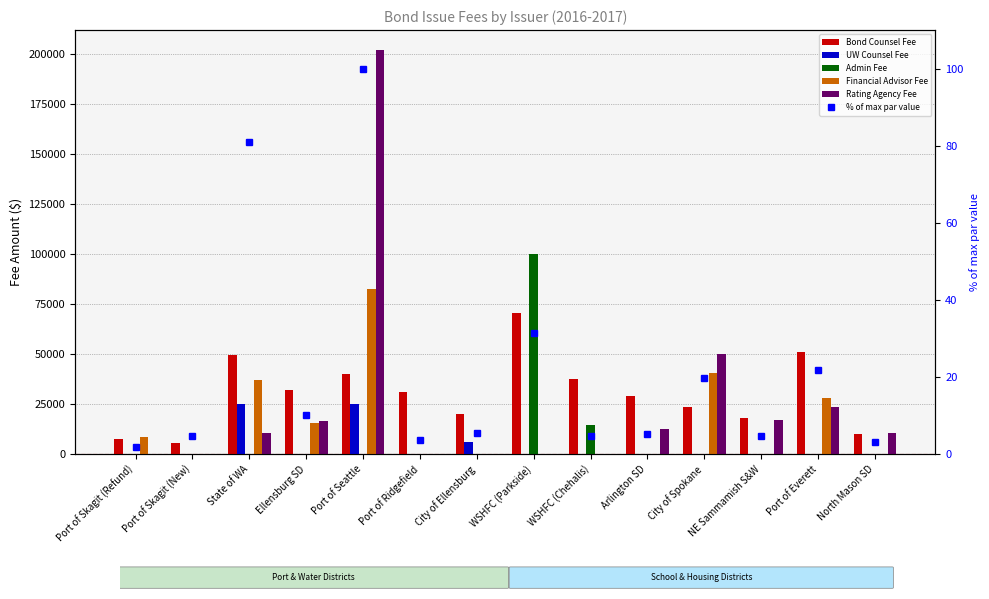

Which series changed the most between WSHFC (Parkside) and City of Spokane?

Admin Fee